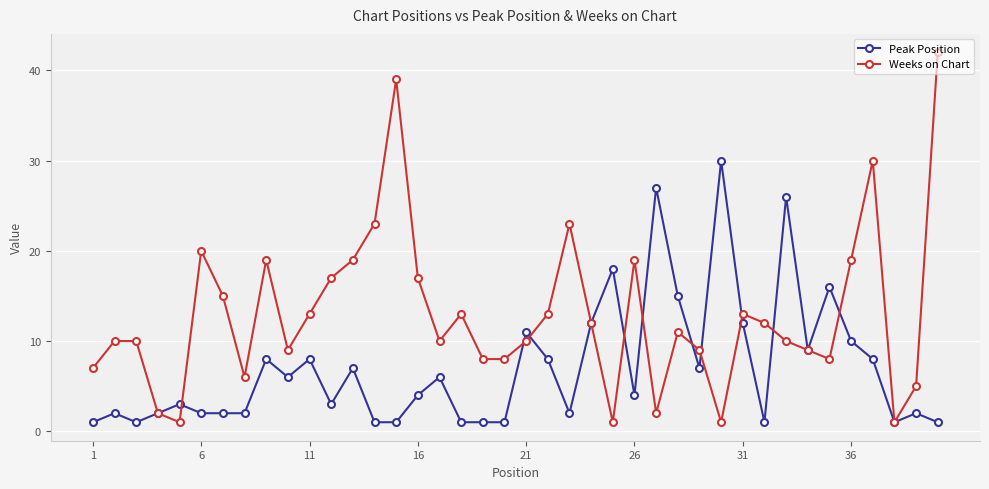

In Peak Position, how many points are higher than both neighbors (excluding endpoints)?

13